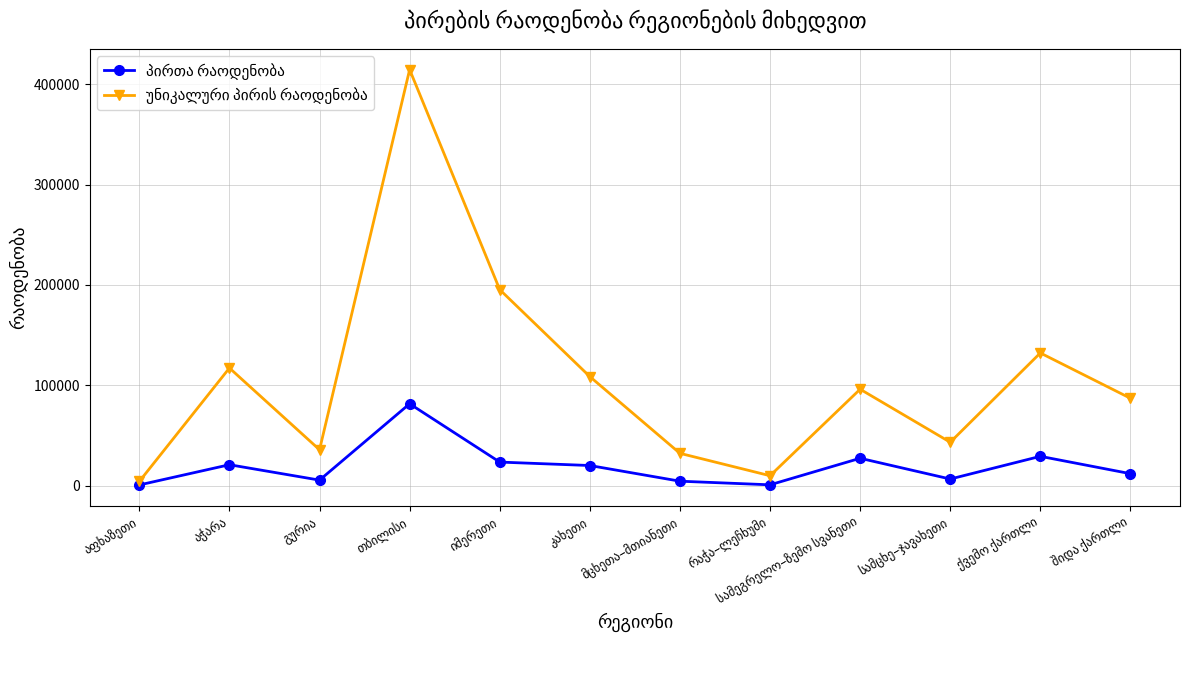

What is the maximum value shown in the chart?

414505